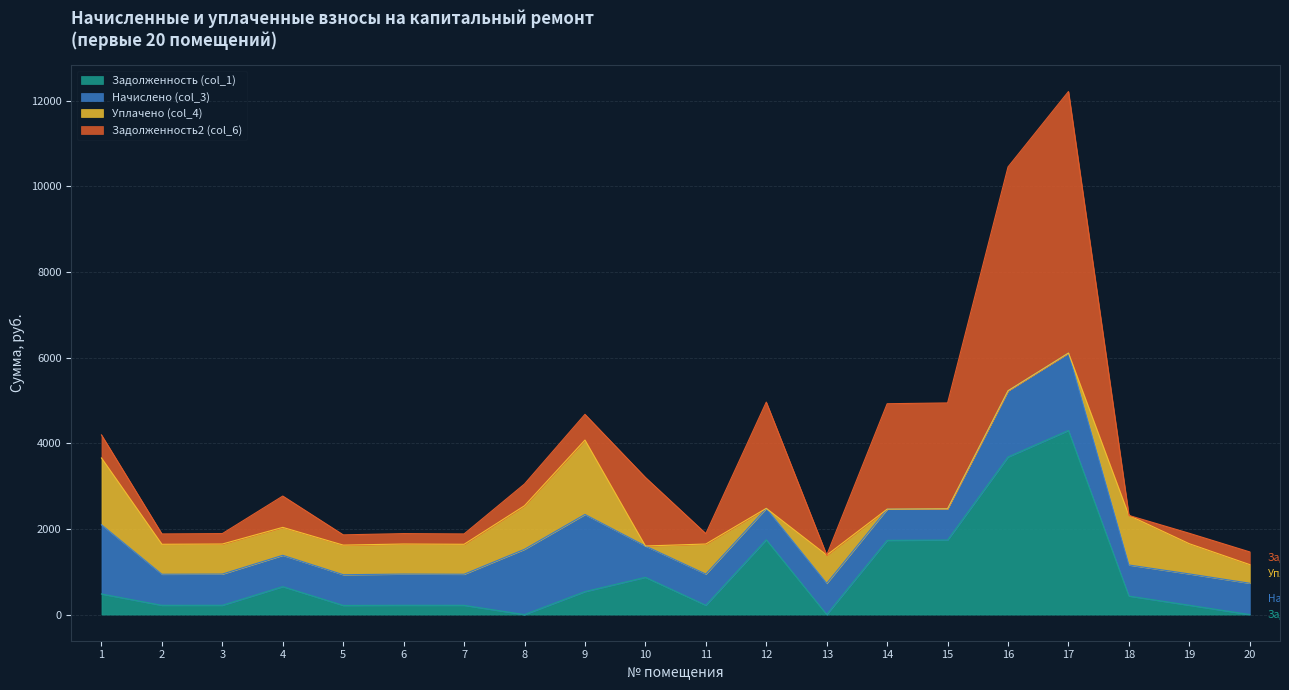

Between which two adjacent categories do Задолженность (col_1) and Начислено (col_3) first intersect?

9 and 10